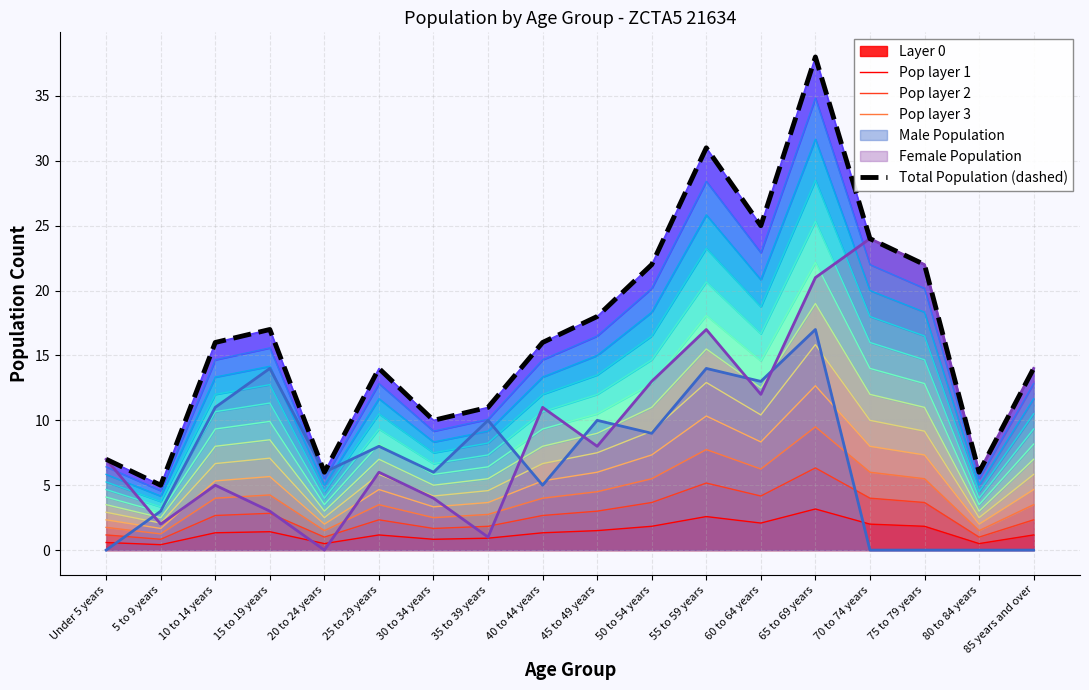

Between 35 to 39 years and Under 5 years, which is larger?

35 to 39 years